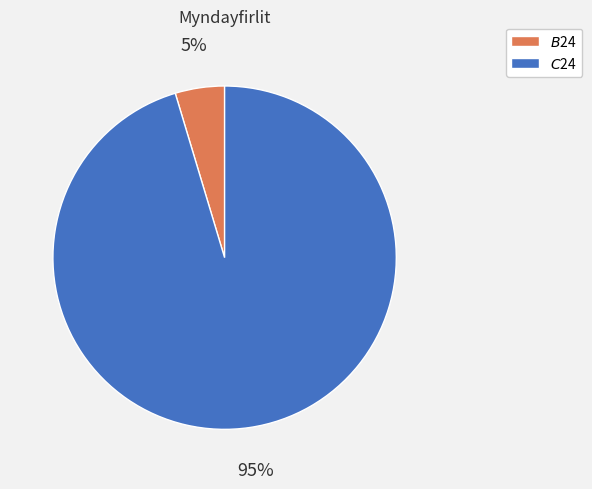

Rank the categories by value from lowest to highest.

$B$24, $C$24